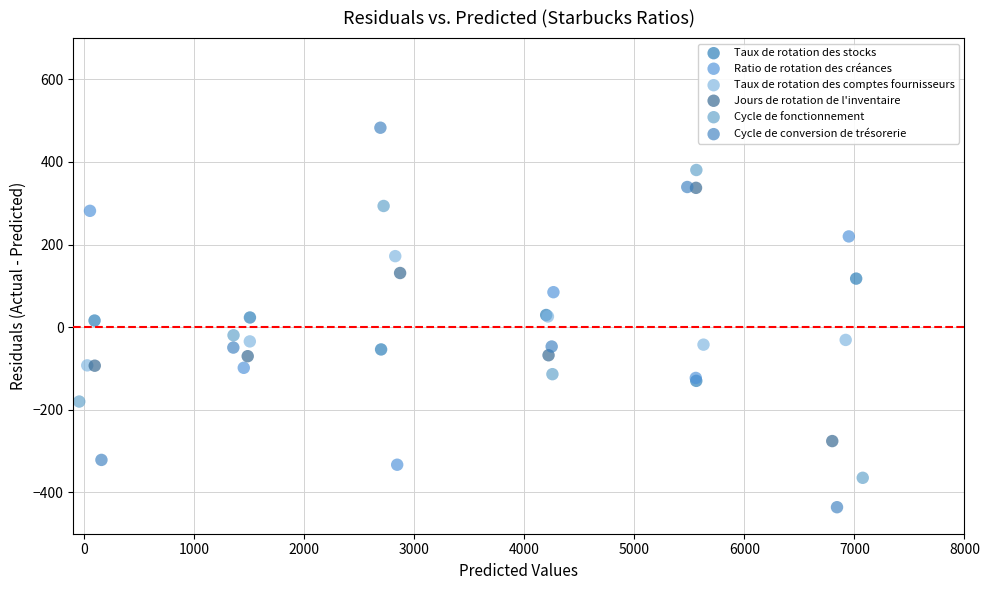

Which series has the largest Y range (max minus min)?

Cycle de conversion de trésorerie